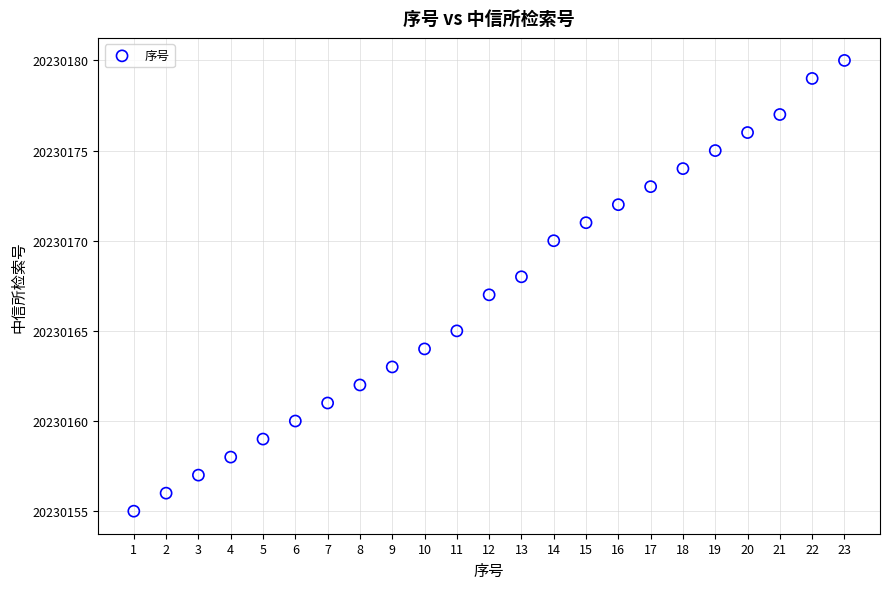

What is the range of Y values (max minus min)?

25